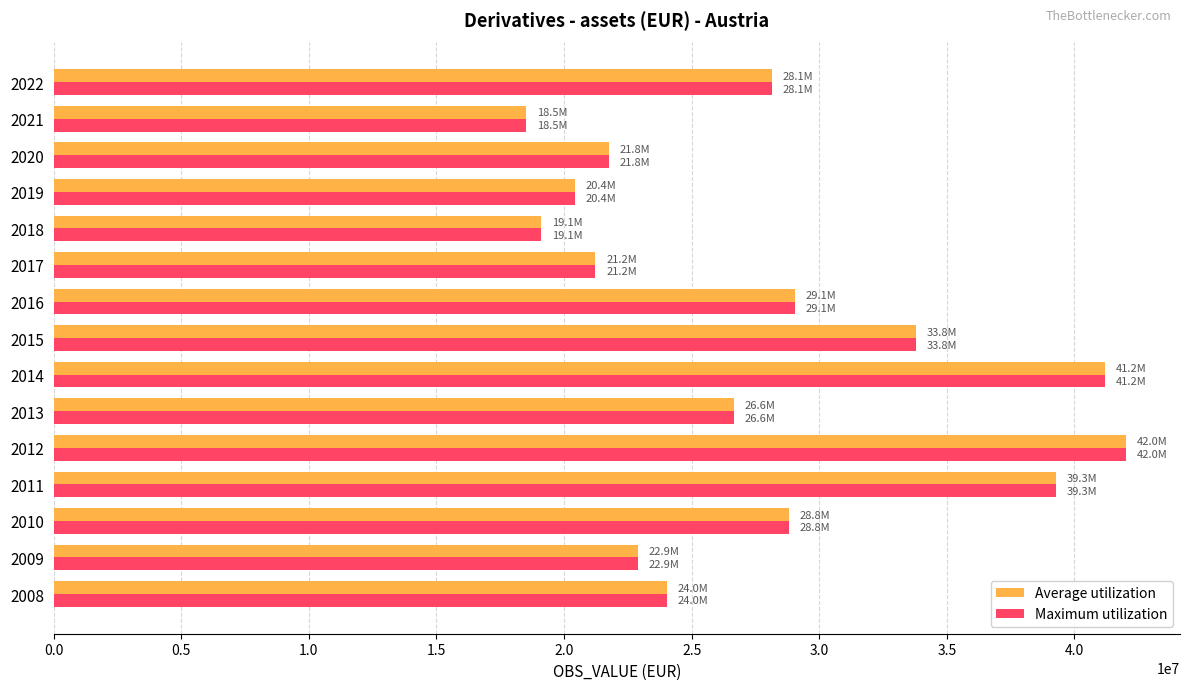

What is the difference between the maximum and second lowest values in the Maximum utilization series?

22923344